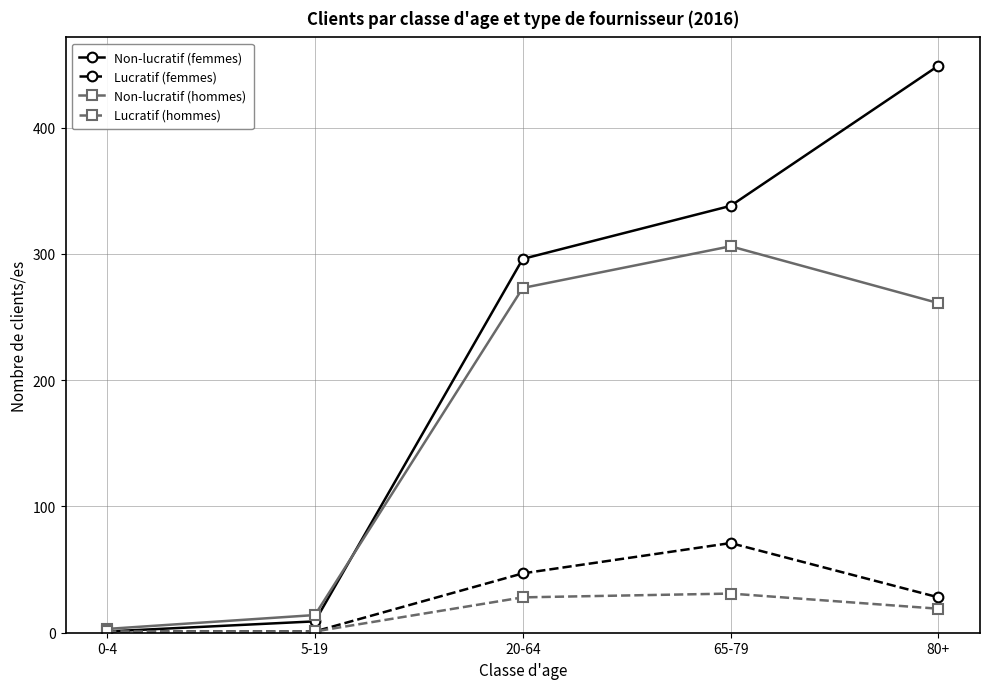

What is the label of the 4th point from the right?

5-19